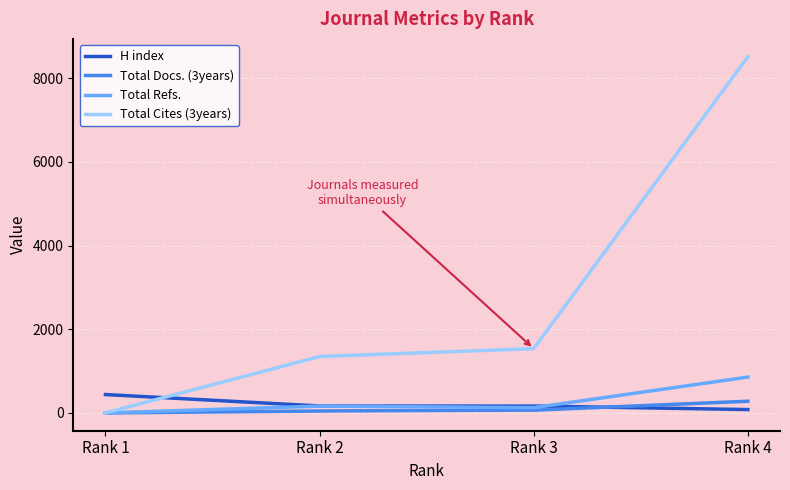

Which series has the largest total across all categories?

Total Cites (3years)